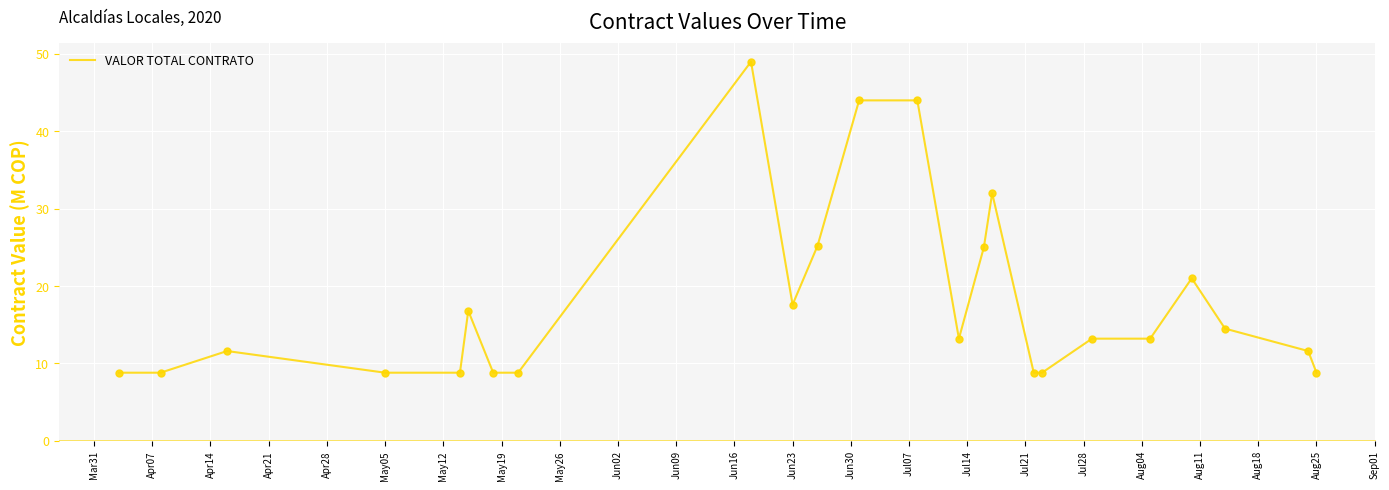

What is the smallest value displayed?

8.8